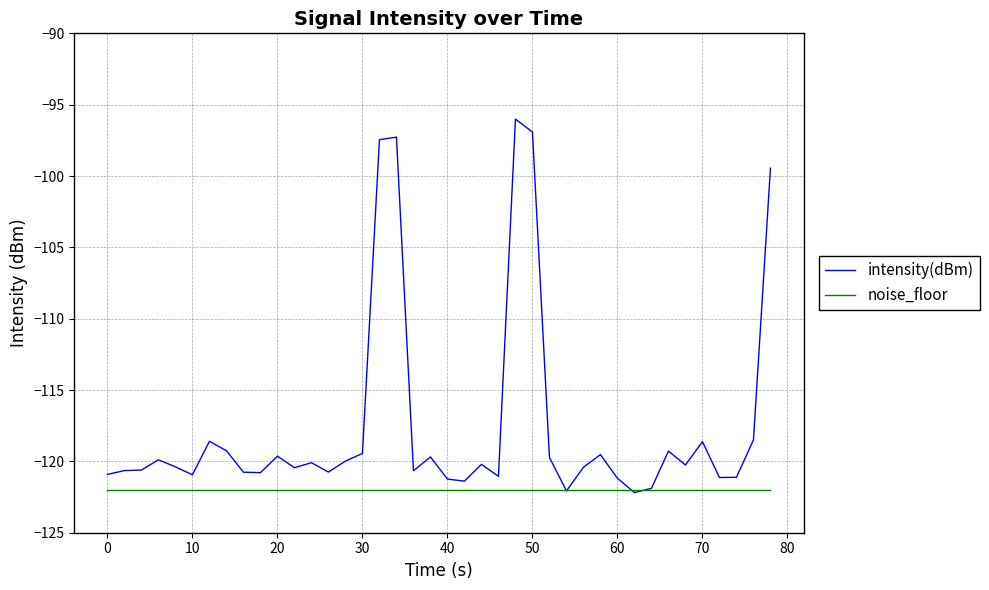

Which series has the largest total across all categories?

intensity(dBm)